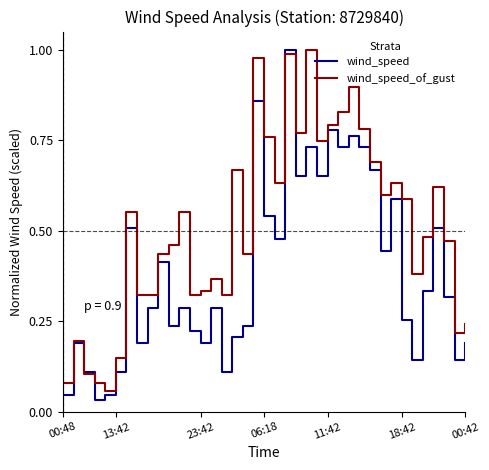

Rank the series by their average value, from highest to lowest.

wind_speed_of_gust, wind_speed